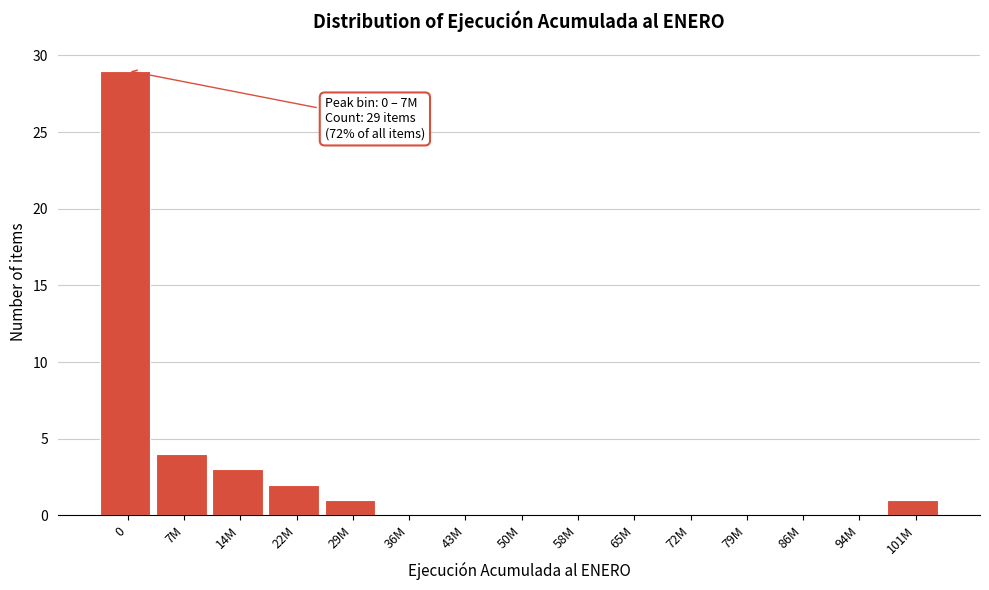

Reading left to right, list all the values displayed in this chart.

0=29	7M=4	14M=3	22M=2	29M=1	36M=0	43M=0	50M=0	58M=0	65M=0	72M=0	79M=0	86M=0	94M=0	101M=1